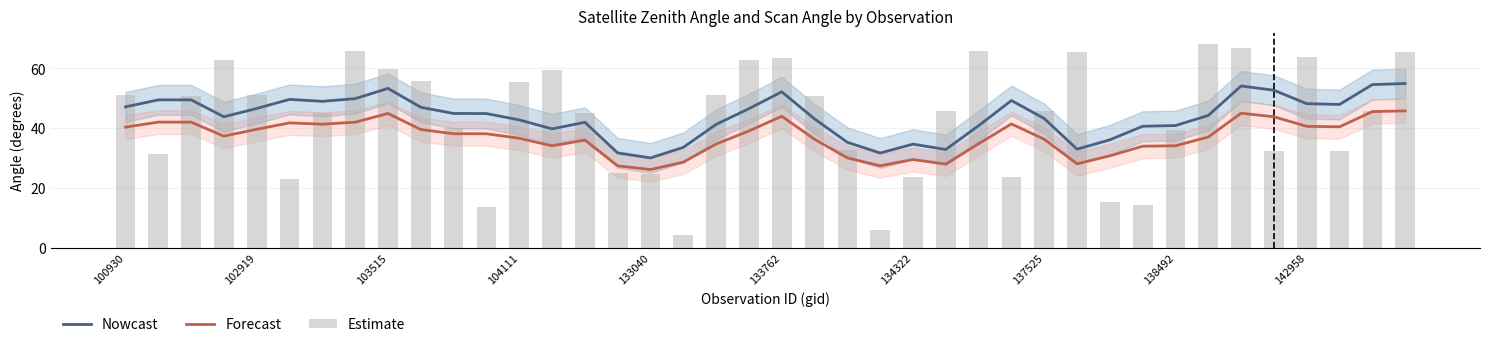

True or false: Nowcast and Forecast cross at least once.

False